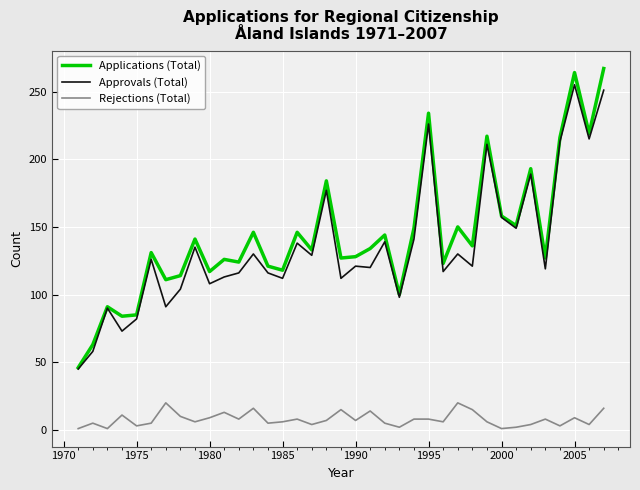

True or false: Rejections (Total) and Applications (Total) cross at least once.

False